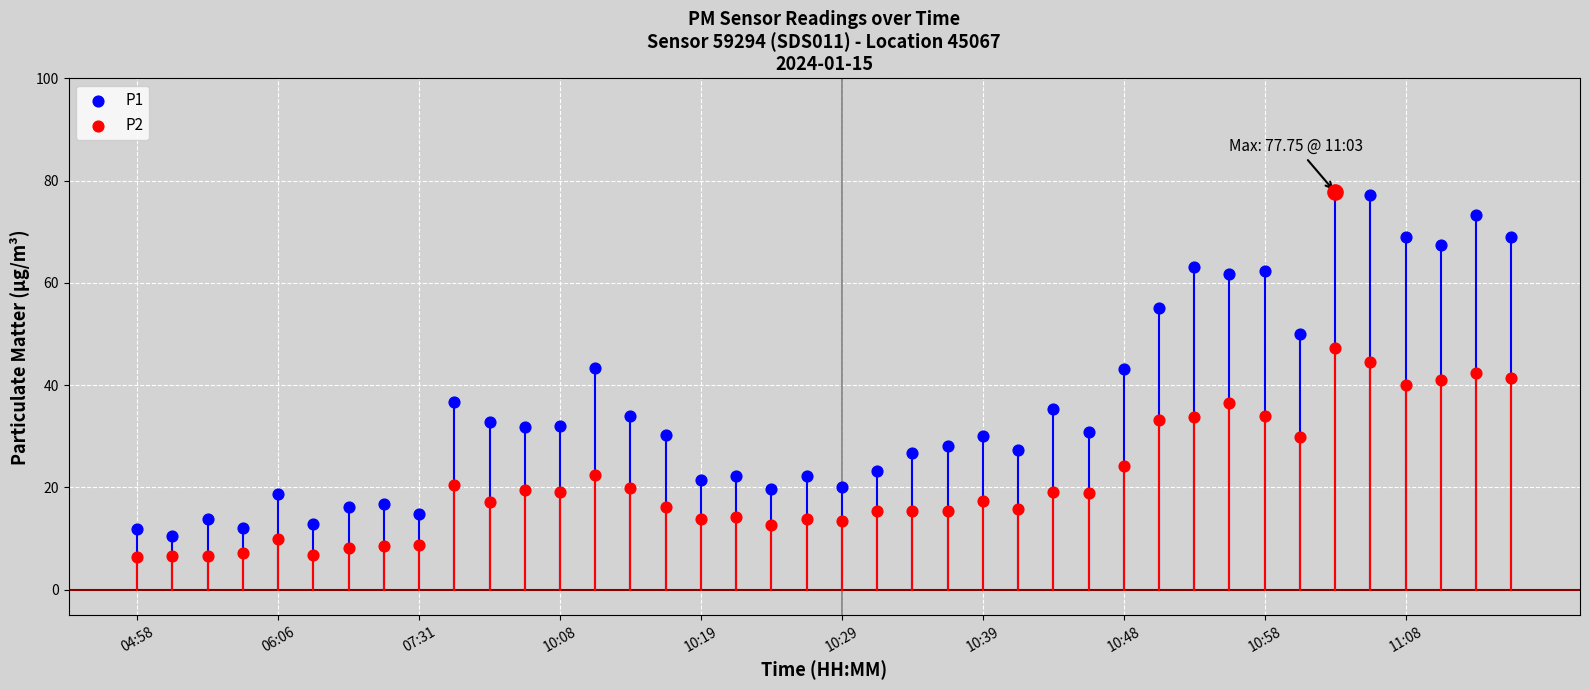

Which series contains the lowest Y value?

P2